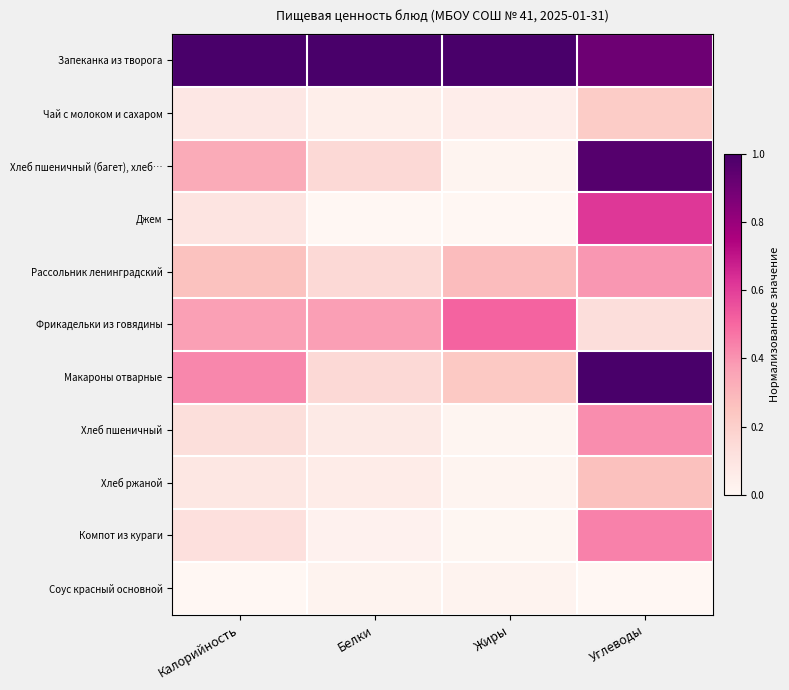

Reading left to right, what are all the values shown in this chart?

Запеканка из творога: Калорийность=1.0	Белки=1.0	Жиры=1.0	Углеводы=0.9
Чай с молоком и сахаром: Калорийность=0.1	Белки=0.0	Жиры=0.1	Углеводы=0.2
Хлеб пшеничный (багет), хлеб…: Калорийность=0.3	Белки=0.2	Жиры=0.0	Углеводы=1.0
Джем: Калорийность=0.1	Белки=0.0	Жиры=0.0	Углеводы=0.6
Рассольник ленинградский: Калорийность=0.3	Белки=0.2	Жиры=0.3	Углеводы=0.4
Фрикадельки из говядины: Калорийность=0.4	Белки=0.4	Жиры=0.5	Углеводы=0.1
Макароны отварные: Калорийность=0.4	Белки=0.2	Жиры=0.2	Углеводы=1.0
Хлеб пшеничный: Калорийность=0.1	Белки=0.1	Жиры=0.0	Углеводы=0.4
Хлеб ржаной: Калорийность=0.1	Белки=0.1	Жиры=0.0	Углеводы=0.3
Компот из кураги: Калорийность=0.1	Белки=0.0	Жиры=0.0	Углеводы=0.4
Соус красный основной: Калорийность=0.0	Белки=0.0	Жиры=0.0	Углеводы=0.0